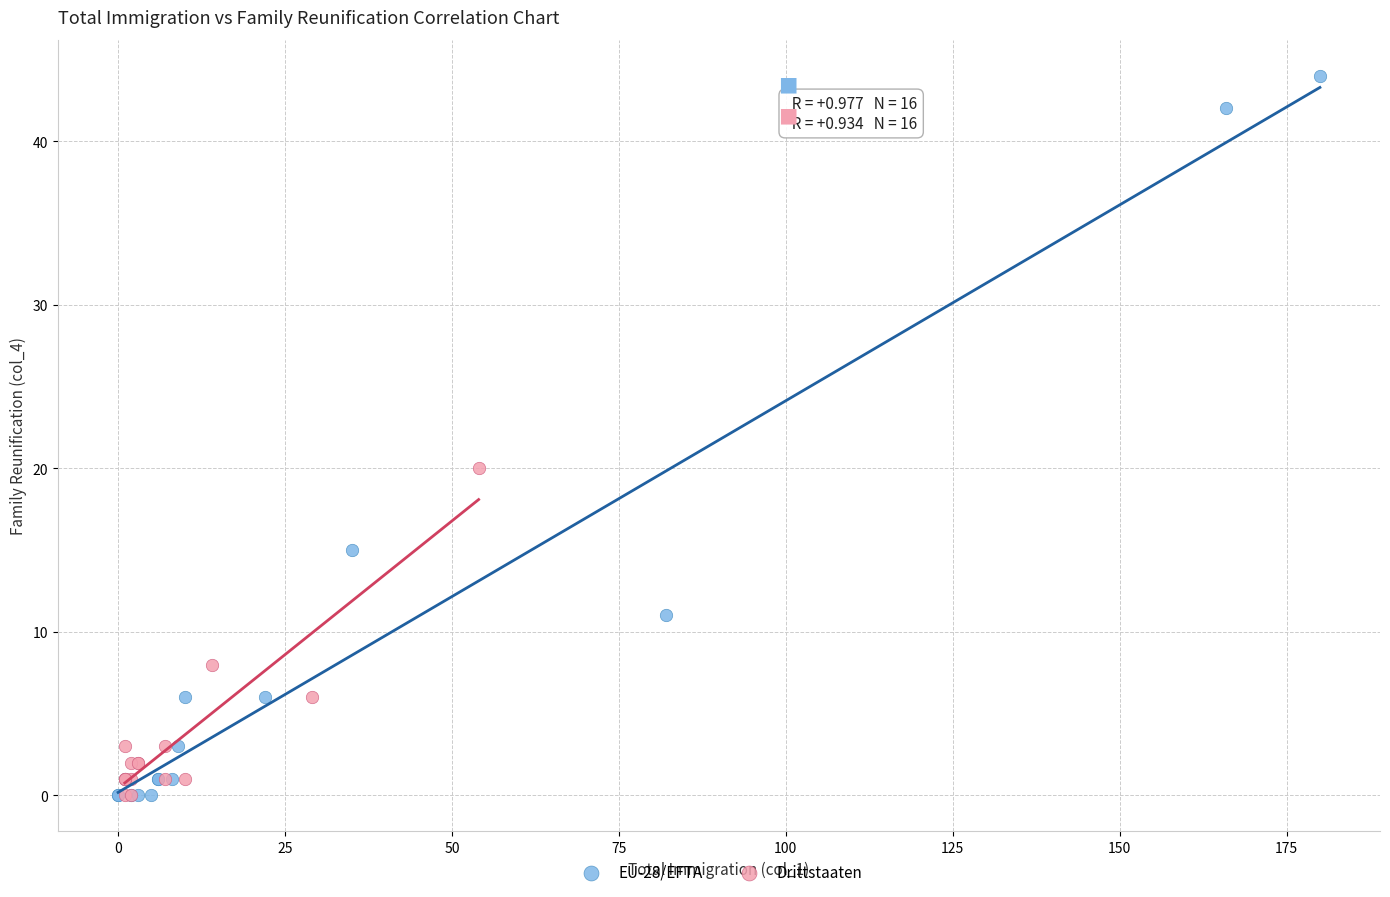

Which series reaches the maximum Y coordinate?

EU-28/EFTA